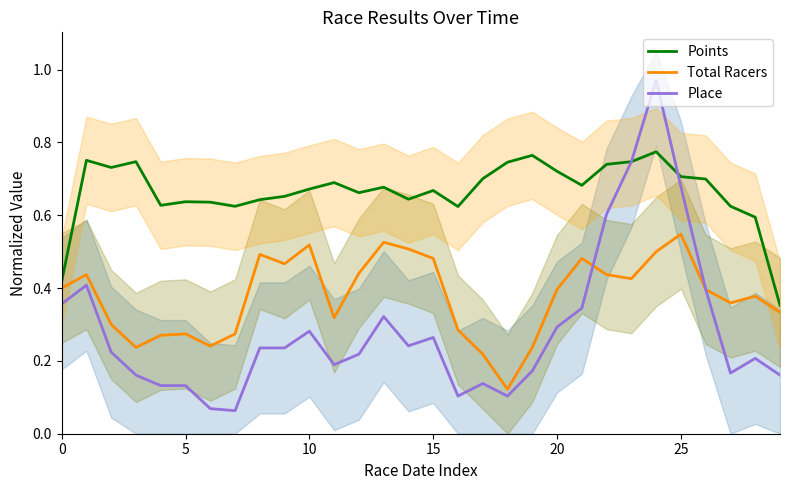

What is the total value across all series at 13?

1.5